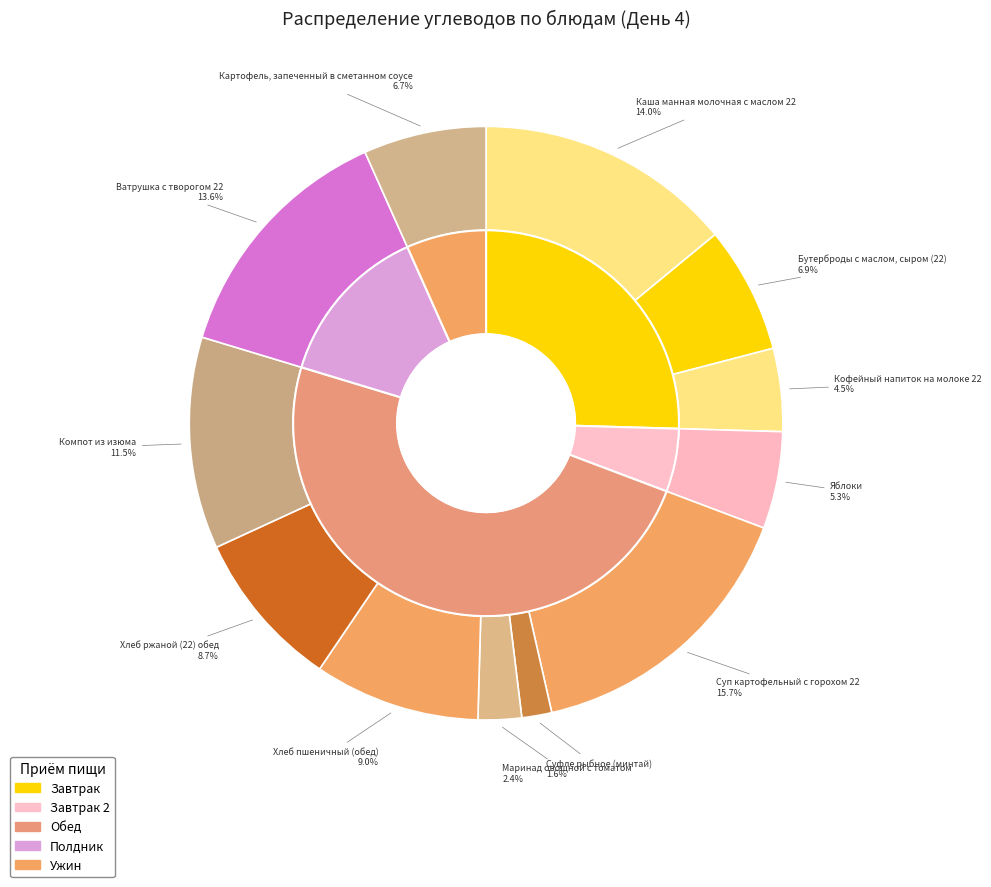

The Суп картофельный с горохом 22 slice represents 3% of the pie. True or false?

False